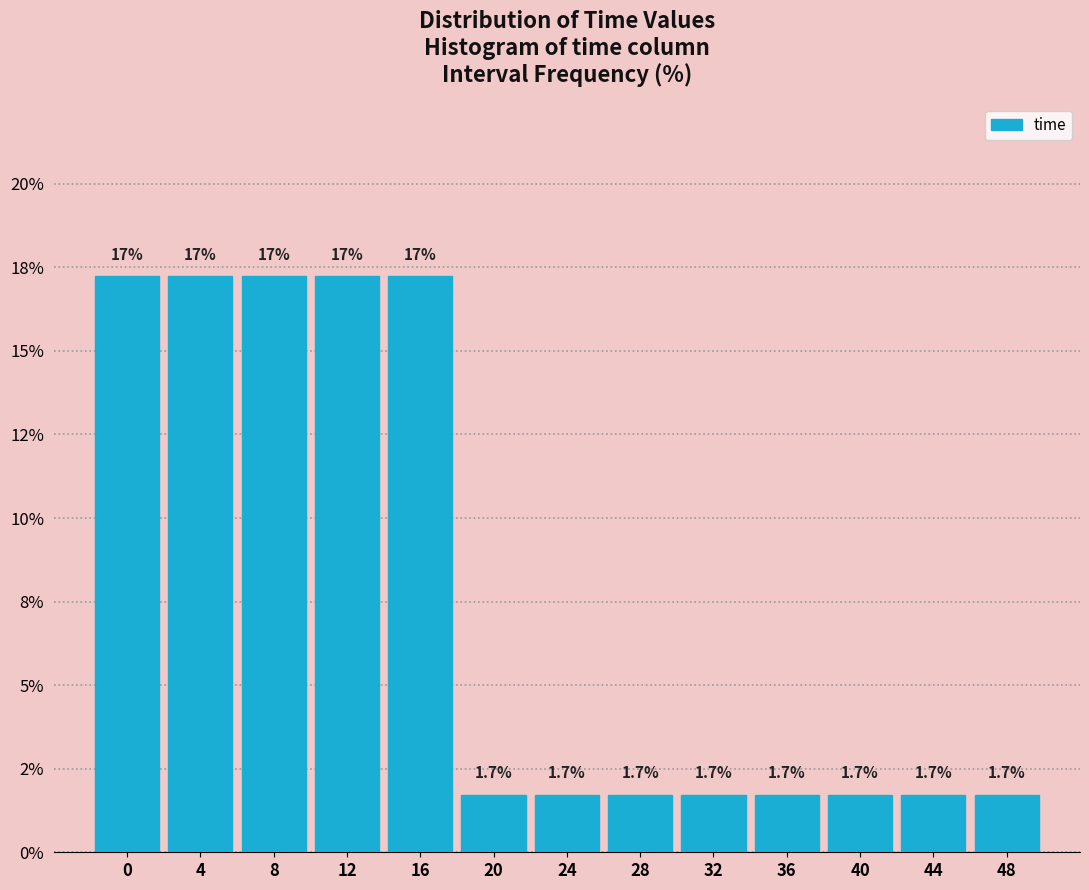

Does the chart contain any negative values?

No